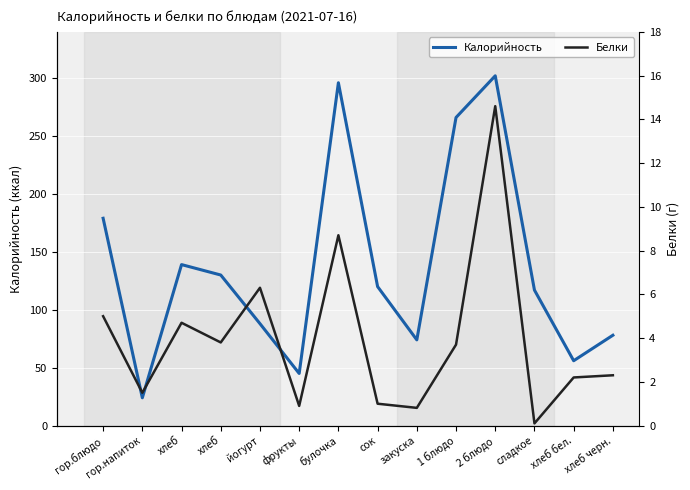

At which category does Белки reach its first local peak?

хлеб